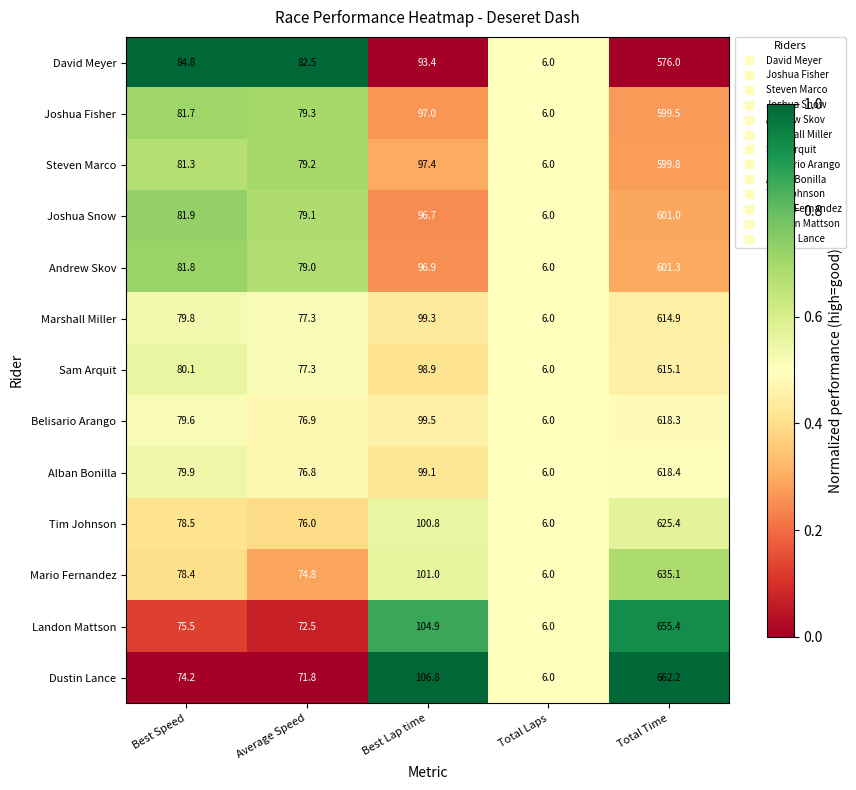

What is the difference between the maximum and minimum values in the Dustin Lance series?

656.2